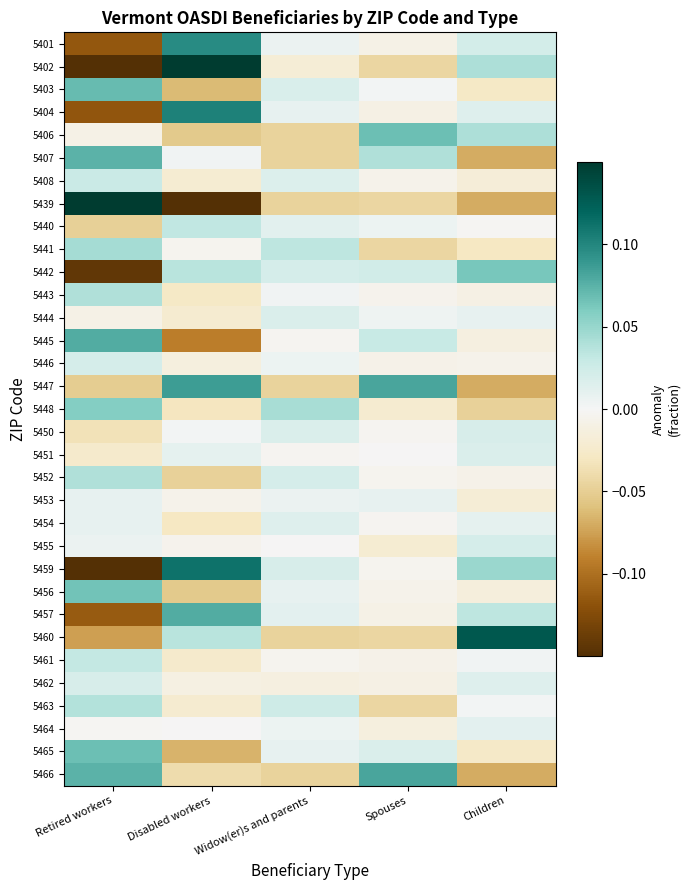

Reading left to right, list all the values displayed in this chart.

5401: Retired workers=-0.1	Disabled workers=0.1	Widow(er)s and parents=0.0	Spouses=-0.0	Children=0.0
5402: Retired workers=-0.2	Disabled workers=0.2	Widow(er)s and parents=-0.0	Spouses=-0.0	Children=0.0
5403: Retired workers=0.1	Disabled workers=-0.1	Widow(er)s and parents=0.0	Spouses=0.0	Children=-0.0
5404: Retired workers=-0.1	Disabled workers=0.1	Widow(er)s and parents=0.0	Spouses=-0.0	Children=0.0
5406: Retired workers=-0.0	Disabled workers=-0.1	Widow(er)s and parents=-0.0	Spouses=0.1	Children=0.0
5407: Retired workers=0.1	Disabled workers=0.0	Widow(er)s and parents=-0.0	Spouses=0.0	Children=-0.1
5408: Retired workers=0.0	Disabled workers=-0.0	Widow(er)s and parents=0.0	Spouses=-0.0	Children=-0.0
5439: Retired workers=0.3	Disabled workers=-0.2	Widow(er)s and parents=-0.0	Spouses=-0.0	Children=-0.1
5440: Retired workers=-0.0	Disabled workers=0.0	Widow(er)s and parents=0.0	Spouses=0.0	Children=-0.0
5441: Retired workers=0.0	Disabled workers=-0.0	Widow(er)s and parents=0.0	Spouses=-0.0	Children=-0.0
5442: Retired workers=-0.1	Disabled workers=0.0	Widow(er)s and parents=0.0	Spouses=0.0	Children=0.1
5443: Retired workers=0.0	Disabled workers=-0.0	Widow(er)s and parents=0.0	Spouses=-0.0	Children=-0.0
5444: Retired workers=-0.0	Disabled workers=-0.0	Widow(er)s and parents=0.0	Spouses=0.0	Children=0.0
5445: Retired workers=0.1	Disabled workers=-0.1	Widow(er)s and parents=-0.0	Spouses=0.0	Children=-0.0
5446: Retired workers=0.0	Disabled workers=-0.0	Widow(er)s and parents=0.0	Spouses=-0.0	Children=-0.0
5447: Retired workers=-0.1	Disabled workers=0.1	Widow(er)s and parents=-0.0	Spouses=0.1	Children=-0.1
5448: Retired workers=0.1	Disabled workers=-0.0	Widow(er)s and parents=0.0	Spouses=-0.0	Children=-0.0
5450: Retired workers=-0.0	Disabled workers=0.0	Widow(er)s and parents=0.0	Spouses=-0.0	Children=0.0
5451: Retired workers=-0.0	Disabled workers=0.0	Widow(er)s and parents=-0.0	Spouses=-0.0	Children=0.0
5452: Retired workers=0.0	Disabled workers=-0.0	Widow(er)s and parents=0.0	Spouses=-0.0	Children=-0.0
5453: Retired workers=0.0	Disabled workers=-0.0	Widow(er)s and parents=0.0	Spouses=0.0	Children=-0.0
5454: Retired workers=0.0	Disabled workers=-0.0	Widow(er)s and parents=0.0	Spouses=-0.0	Children=0.0
5455: Retired workers=0.0	Disabled workers=-0.0	Widow(er)s and parents=-0.0	Spouses=-0.0	Children=0.0
5459: Retired workers=-0.2	Disabled workers=0.1	Widow(er)s and parents=0.0	Spouses=-0.0	Children=0.0
5456: Retired workers=0.1	Disabled workers=-0.1	Widow(er)s and parents=0.0	Spouses=-0.0	Children=-0.0
5457: Retired workers=-0.1	Disabled workers=0.1	Widow(er)s and parents=0.0	Spouses=-0.0	Children=0.0
5460: Retired workers=-0.1	Disabled workers=0.0	Widow(er)s and parents=-0.0	Spouses=-0.0	Children=0.1
5461: Retired workers=0.0	Disabled workers=-0.0	Widow(er)s and parents=-0.0	Spouses=-0.0	Children=0.0
5462: Retired workers=0.0	Disabled workers=-0.0	Widow(er)s and parents=-0.0	Spouses=-0.0	Children=0.0
5463: Retired workers=0.0	Disabled workers=-0.0	Widow(er)s and parents=0.0	Spouses=-0.0	Children=0.0
5464: Retired workers=-0.0	Disabled workers=-0.0	Widow(er)s and parents=0.0	Spouses=-0.0	Children=0.0
5465: Retired workers=0.1	Disabled workers=-0.1	Widow(er)s and parents=0.0	Spouses=0.0	Children=-0.0
5466: Retired workers=0.1	Disabled workers=-0.0	Widow(er)s and parents=-0.0	Spouses=0.1	Children=-0.1